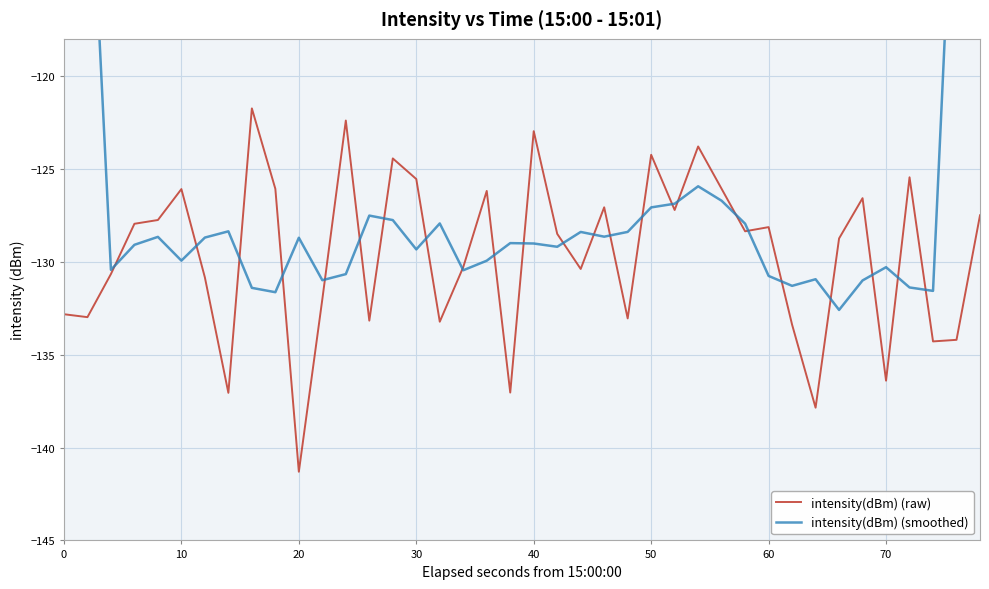

How many times do intensity(dBm) (smoothed) and intensity(dBm) (raw) cross each other?

24